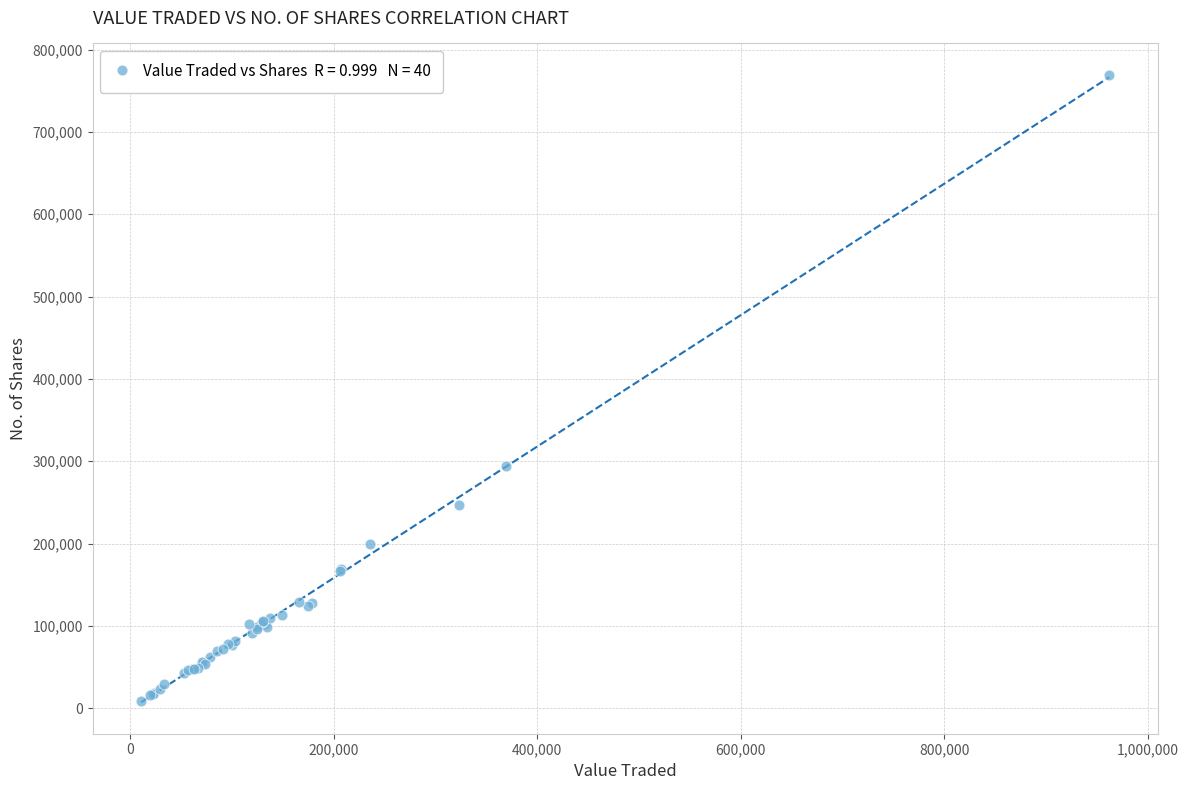

What Y value in the scatter plot is closest to 388787?

294023